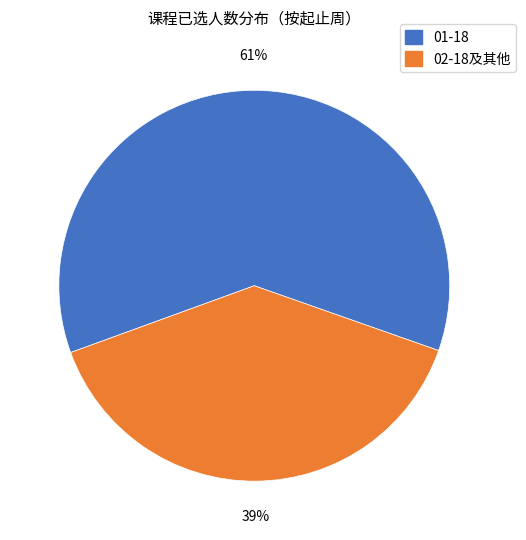

Is there a majority slice in this chart?

Yes